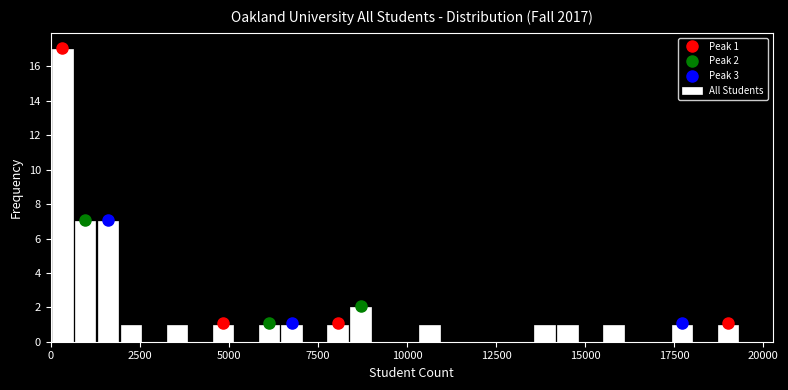

Read against the x-axis, roughly where is the centre of the tallest bar?

500